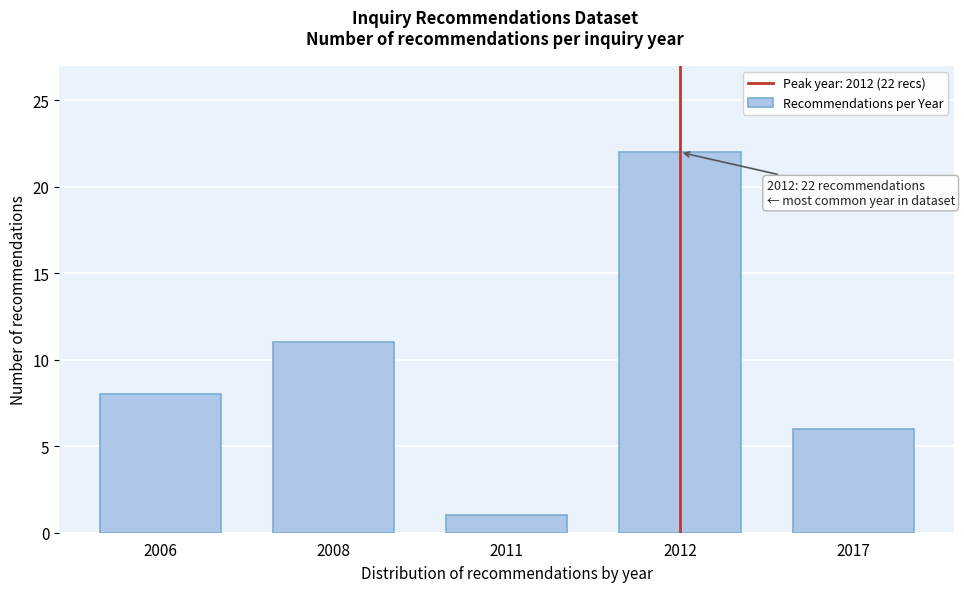

Reading left to right, what are all the values shown in this chart?

2006=8	2008=11	2011=1	2012=22	2017=6